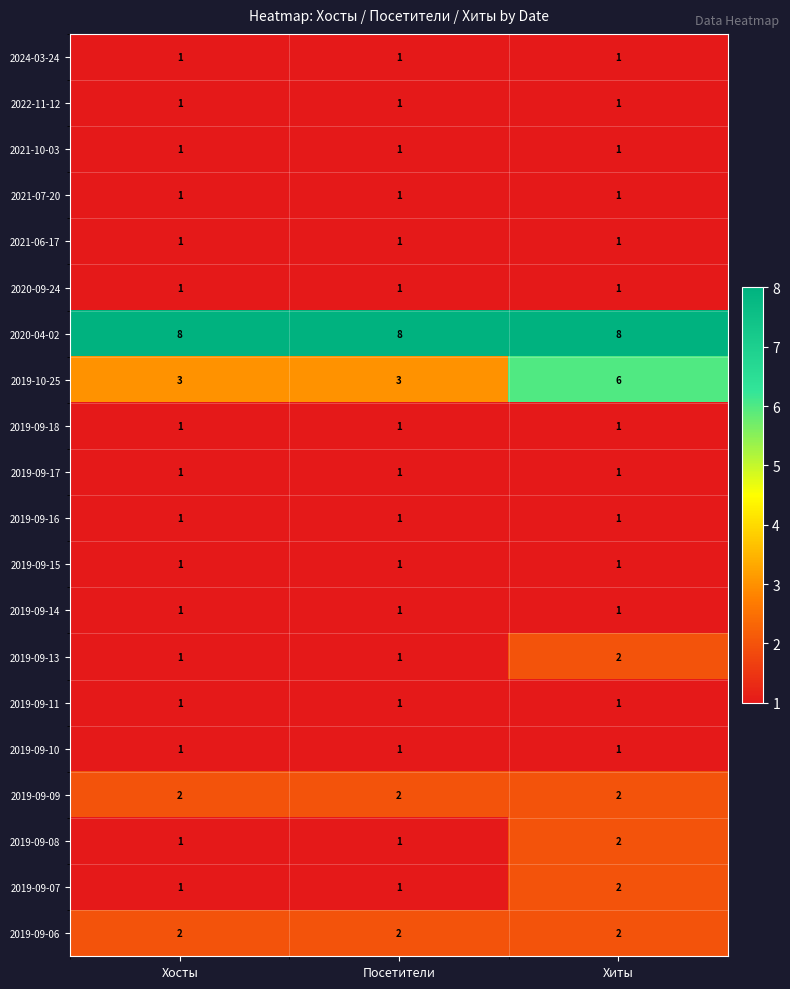

What is the spread (max minus min) of values at Хиты?

7